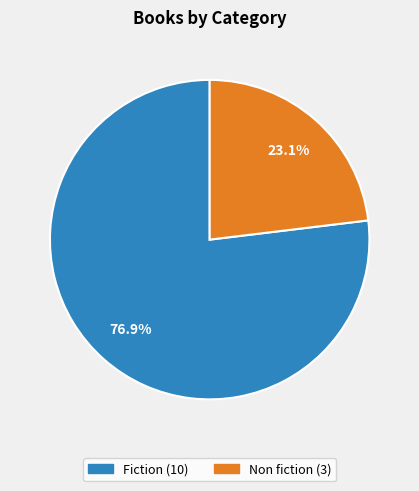

Rank the categories by value from highest to lowest.

Fiction, Non fiction